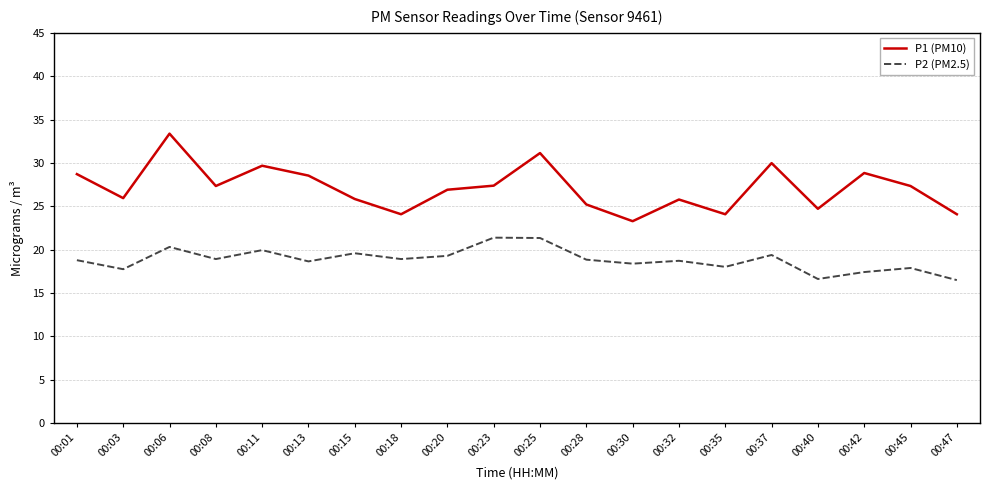

What value does the P1 (PM10) series have at 00:42?

28.8